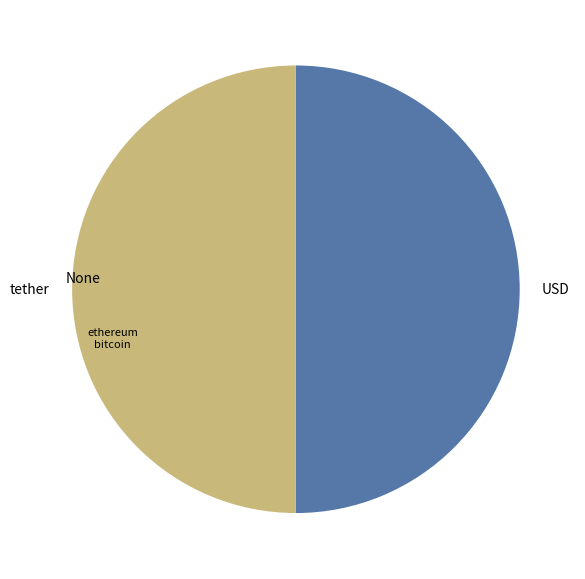

Combined, do tether and USD account for over 50%?

Yes